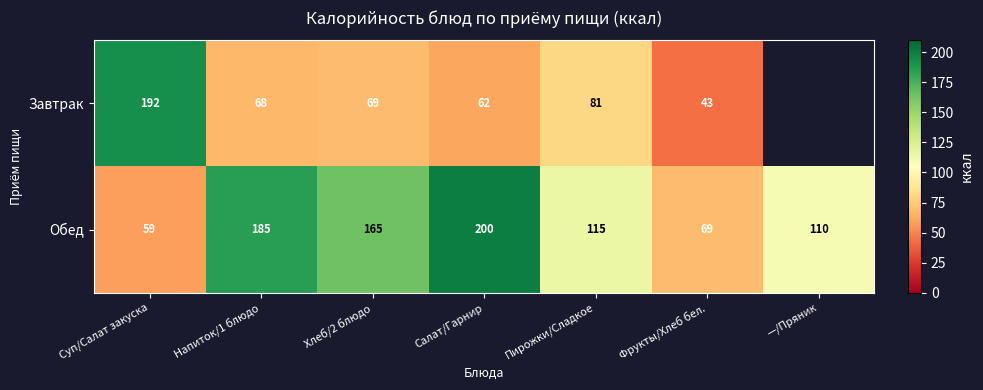

Which series has the widest spread of values?

row_0